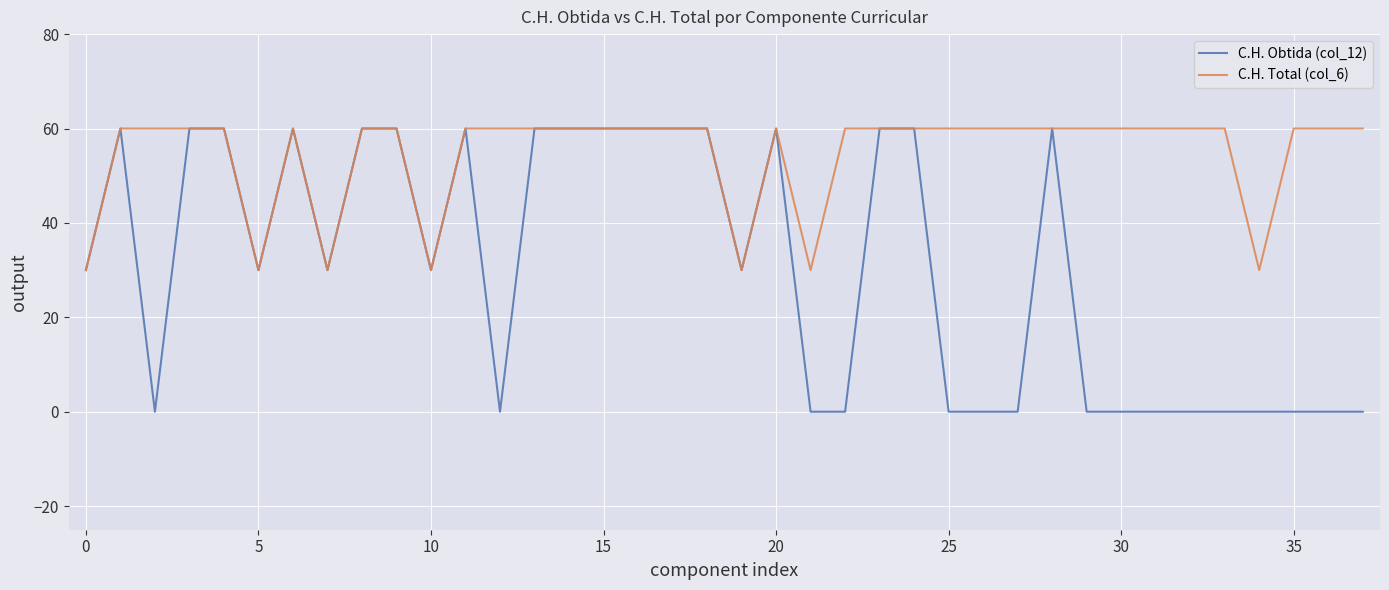

What is the lowest value of the C.H. Total (col_6) series?

30